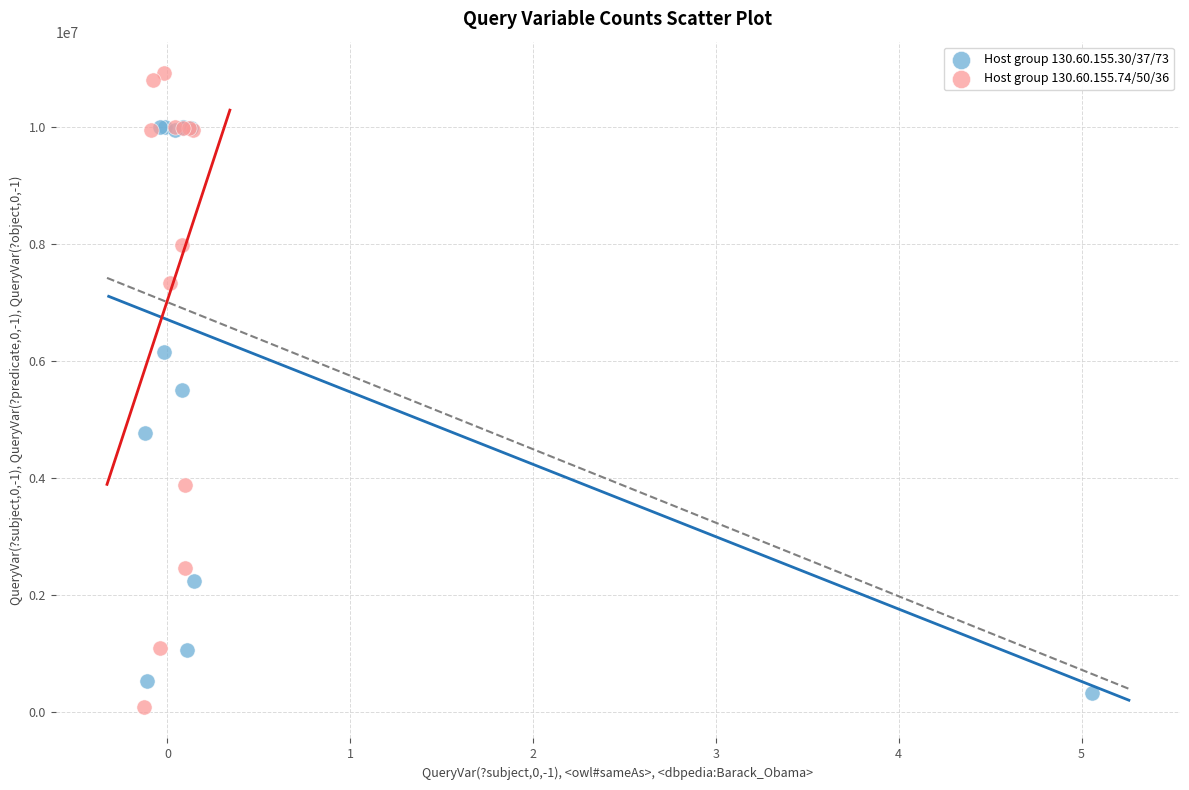

Which series has the widest spread of Y values?

Host group 130.60.155.74/50/36